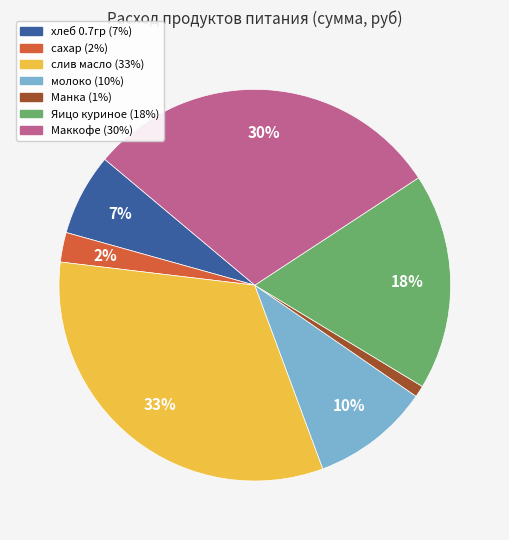

What is the largest slice in the pie chart?

слив масло